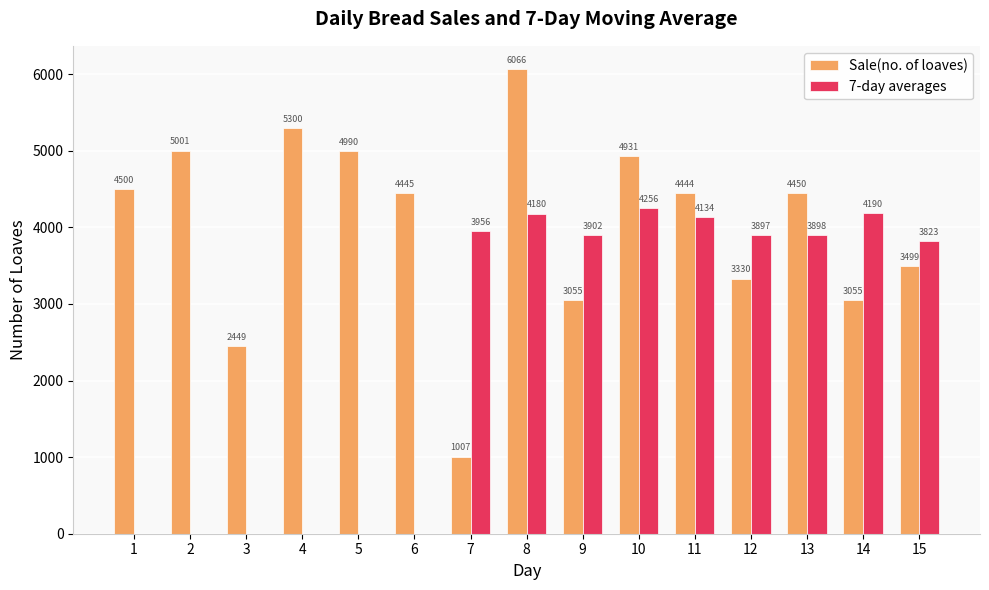

Is it true that Sale(no. of loaves) equals 4500.0 at 1?

True